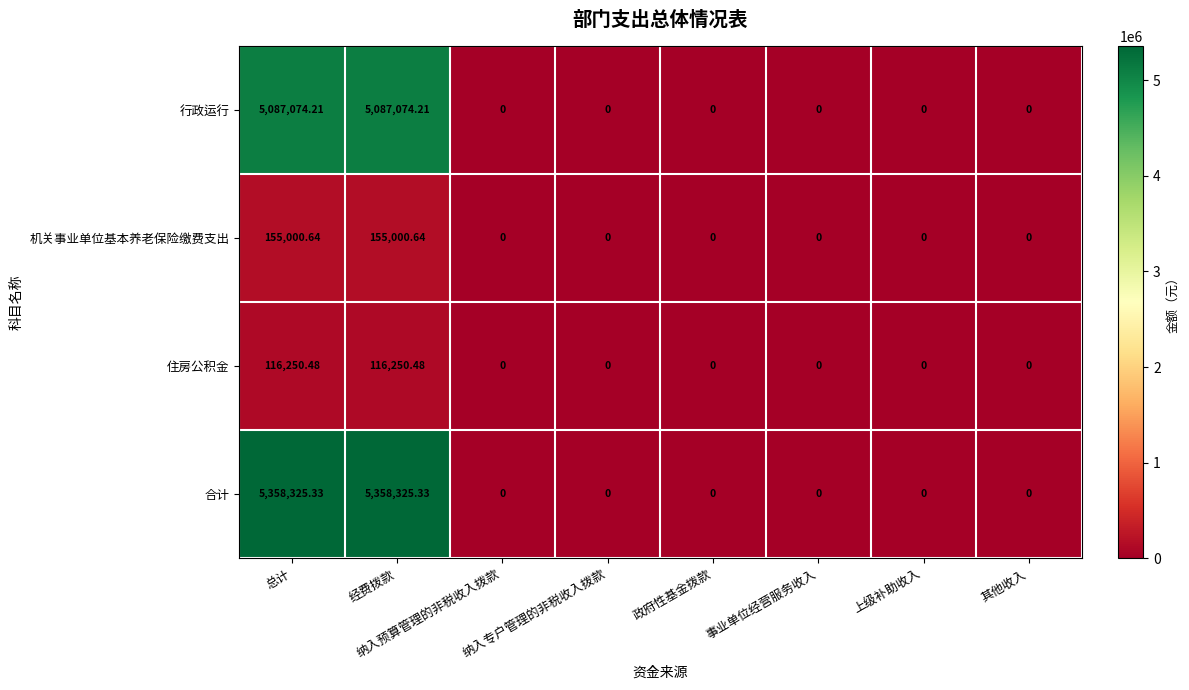

Which series has the widest spread of values?

合计